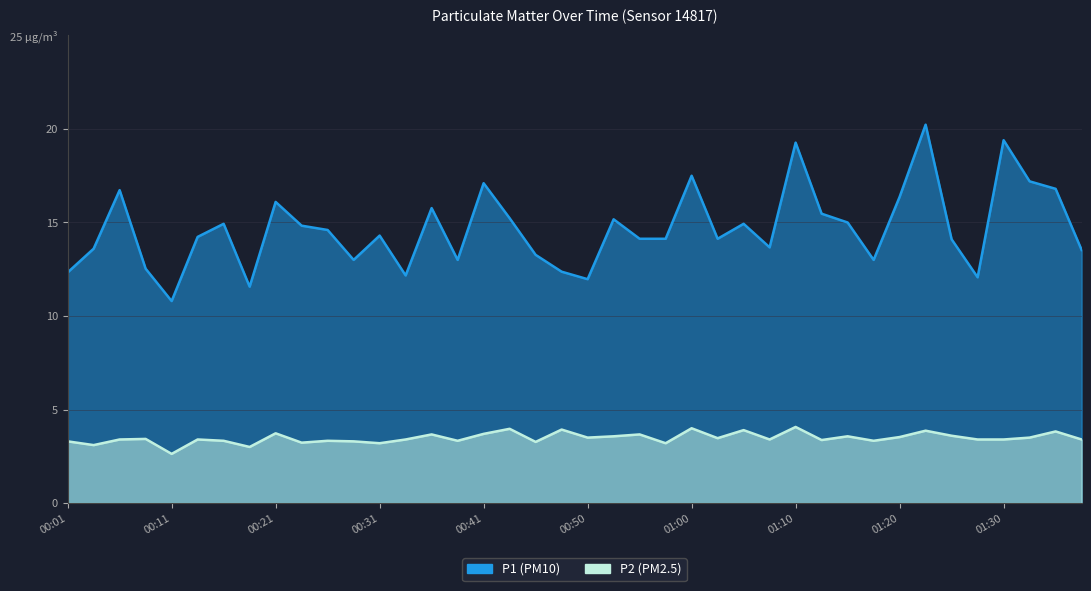

The value of P1 at 01:18 is 13.0. True or false?

True